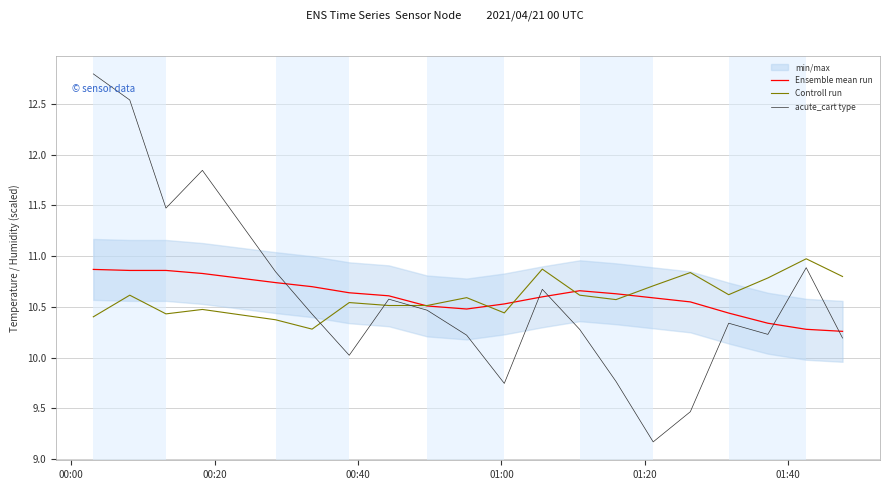

After their last crossing, which series has the higher values: Controll run or acute_cart type?

Controll run